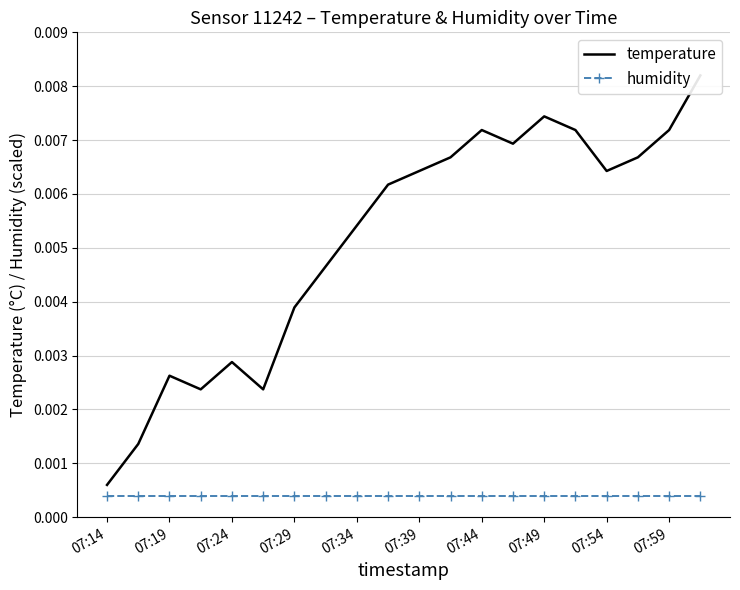

Rank the series by their maximum value, from lowest to highest.

humidity, temperature